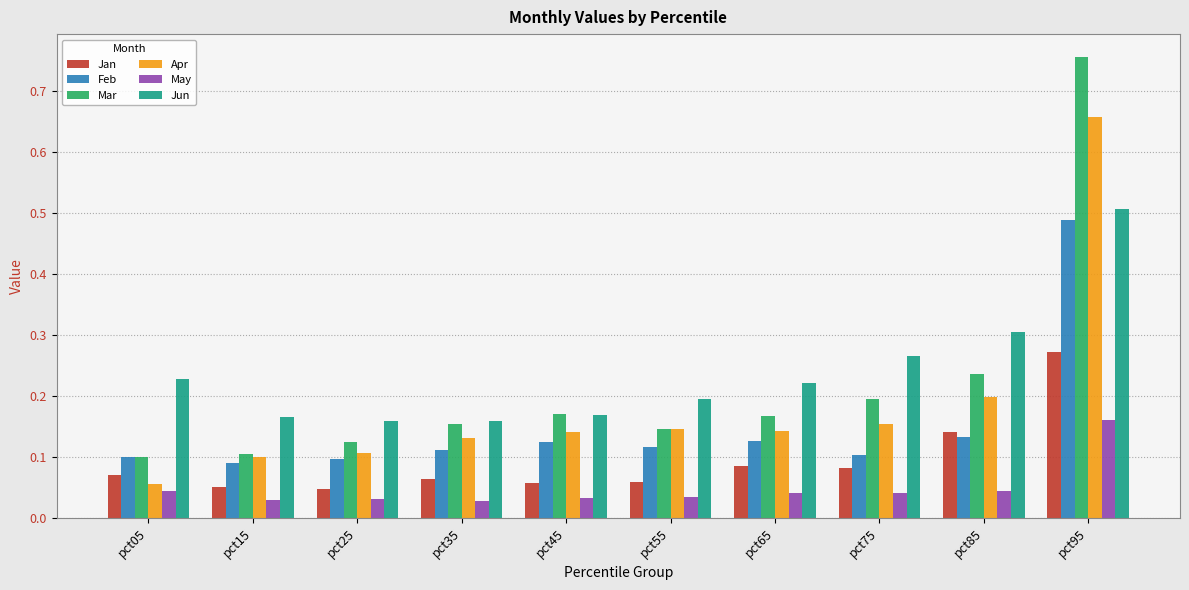

What is the sum of the Mar values at pct25 and pct95?

0.9